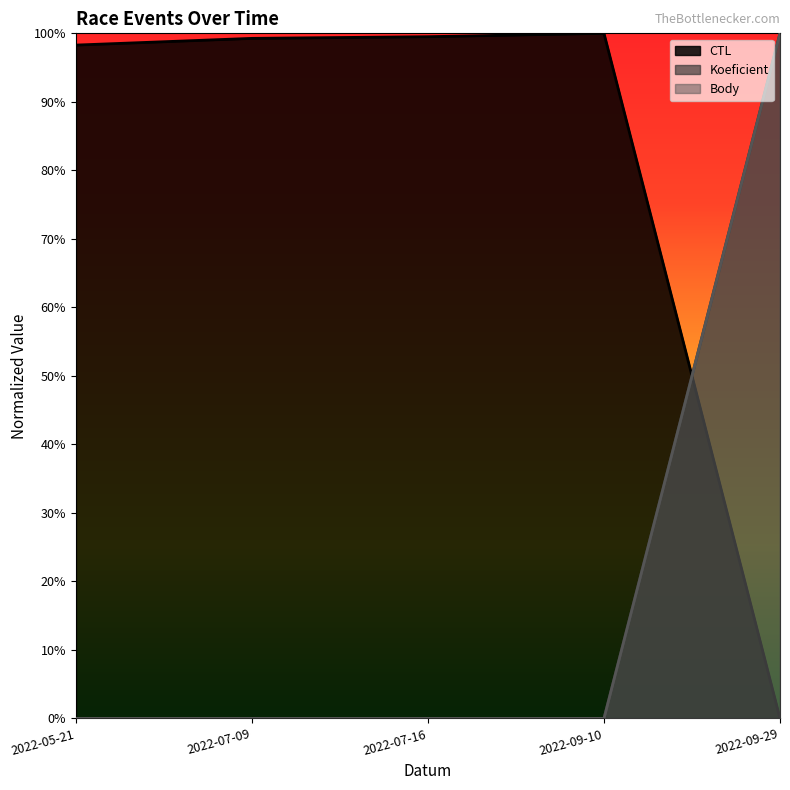

True or false: CTL has a value of 1.5 at 2022-07-09.

False